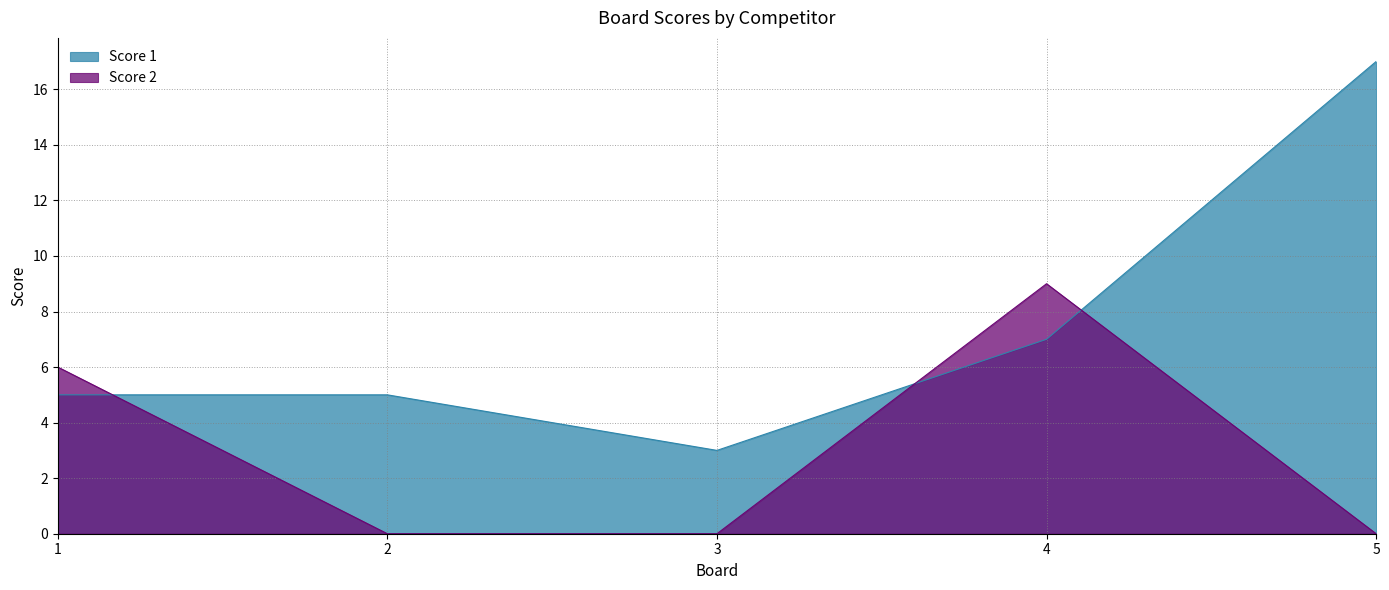

Reading left to right, list all the values displayed in this chart.

Score 1: 1=5	2=5	3=3	4=7	5=17
Score 2: 1=6	2=0	3=0	4=9	5=0